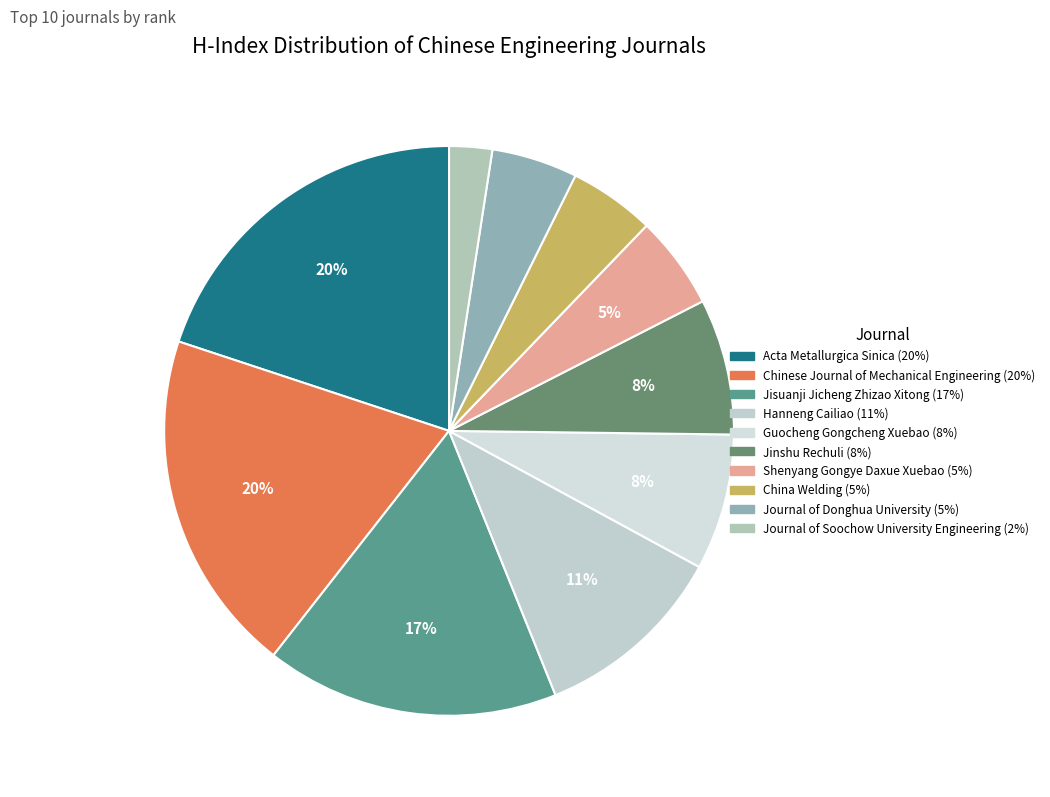

Combined, do Journal of Donghua University and Jinshu Rechuli account for over 50%?

No